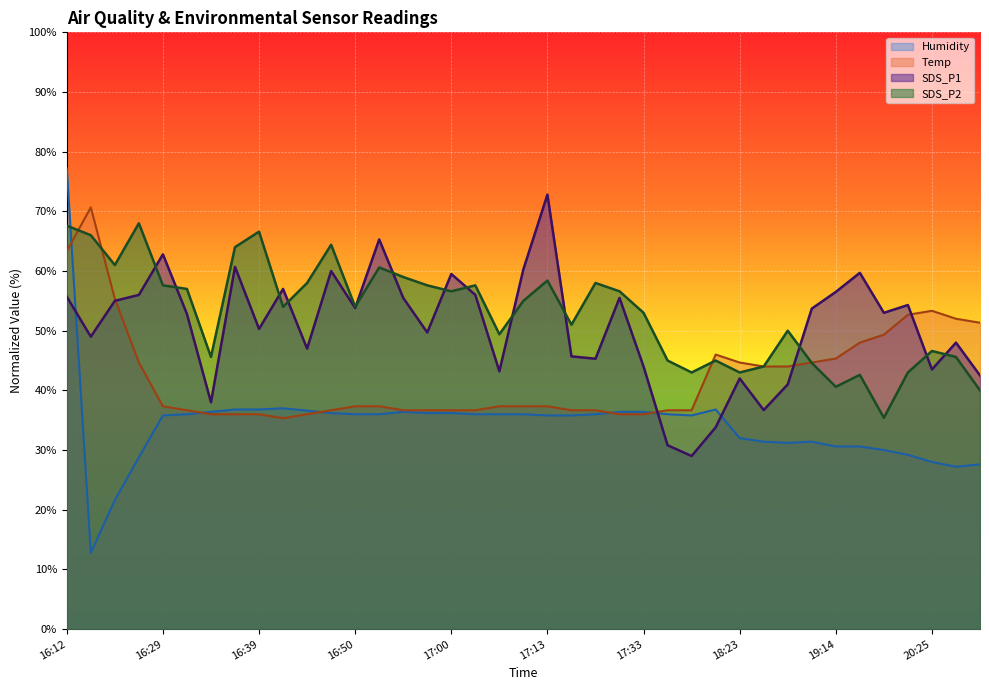

Where is the first local minimum for SDS_P1?

16:14